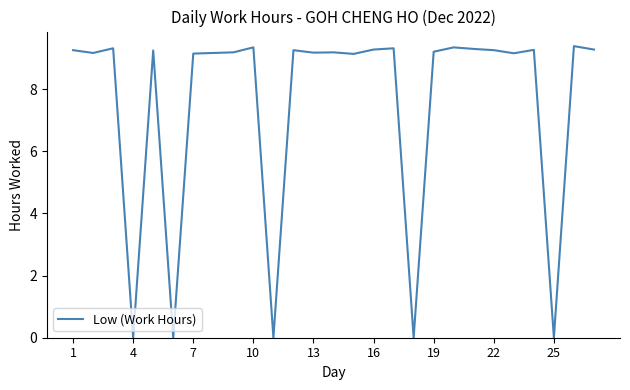

What is the maximum value shown in the chart?

9.4